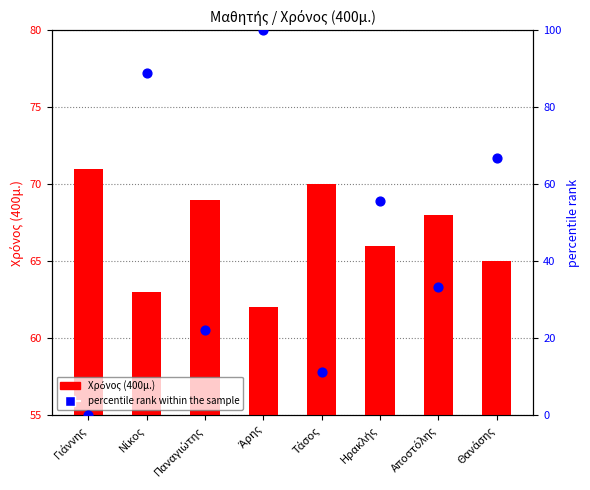

At how many categories does at least one series exceed 62?

8